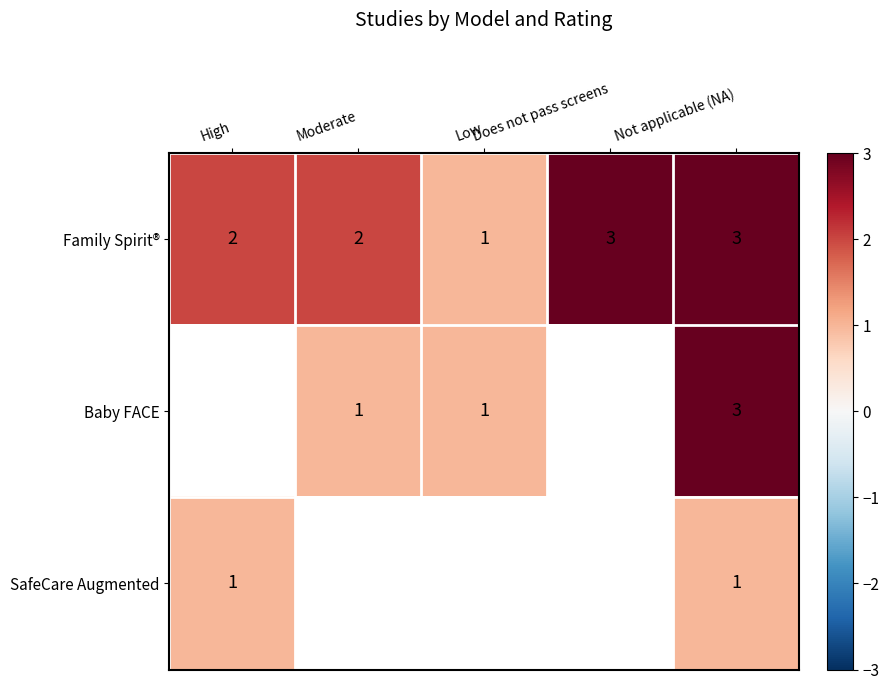

What is the sum of the SafeCare Augmented values at High and Not applicable (NA)?

2.0